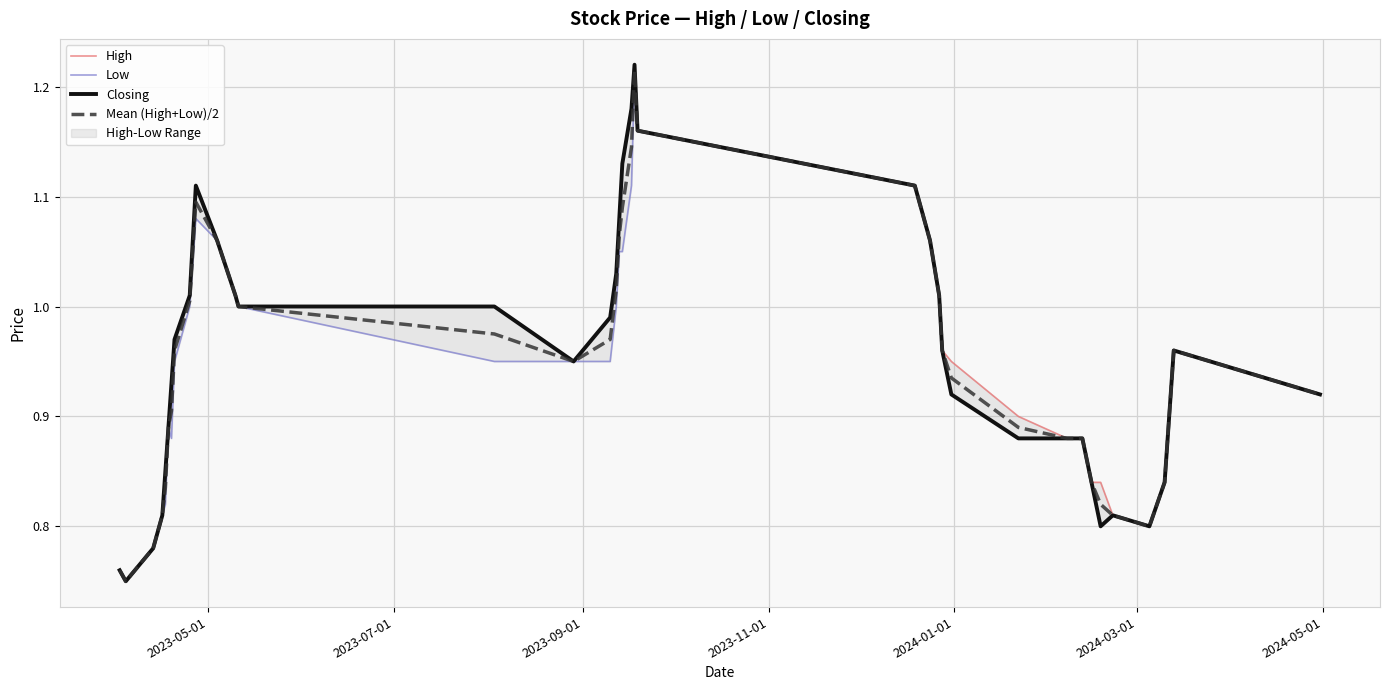

True or false: Mean (High+Low)/2 and High cross at least once.

False